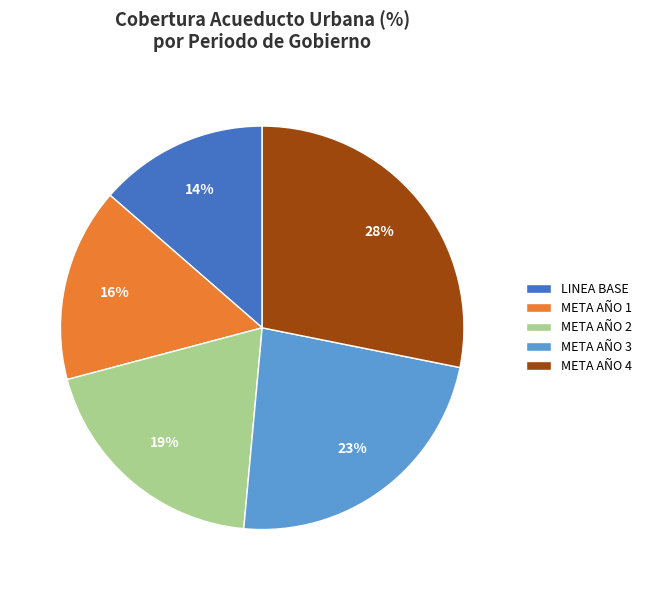

Do META AÑO 1 and META AÑO 2 together represent more than half of the pie?

No